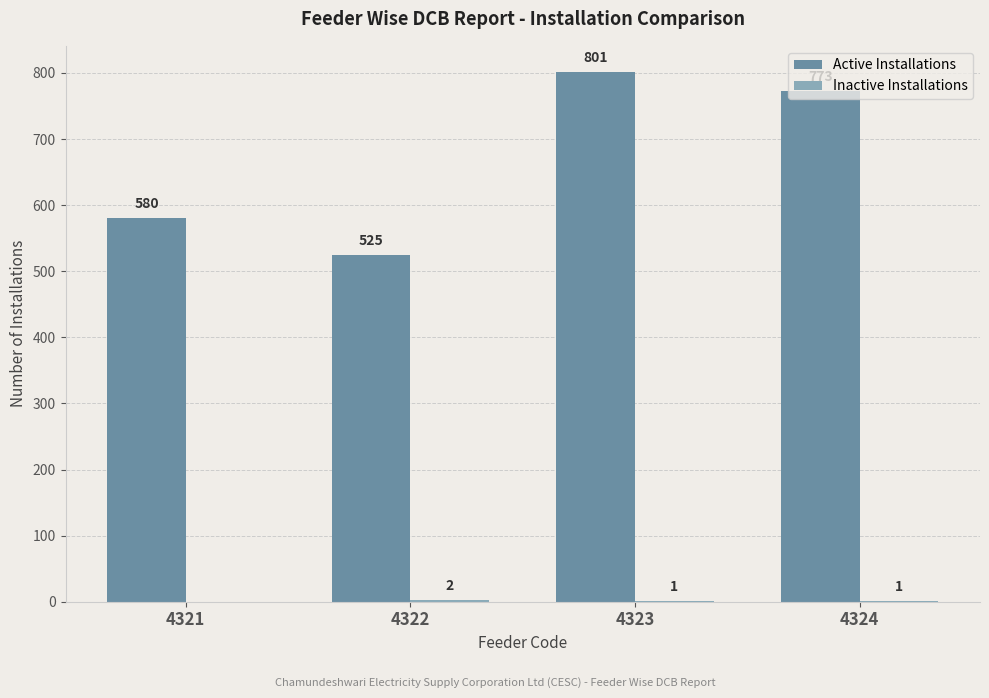

Which series has the largest total across all categories?

Active Installations